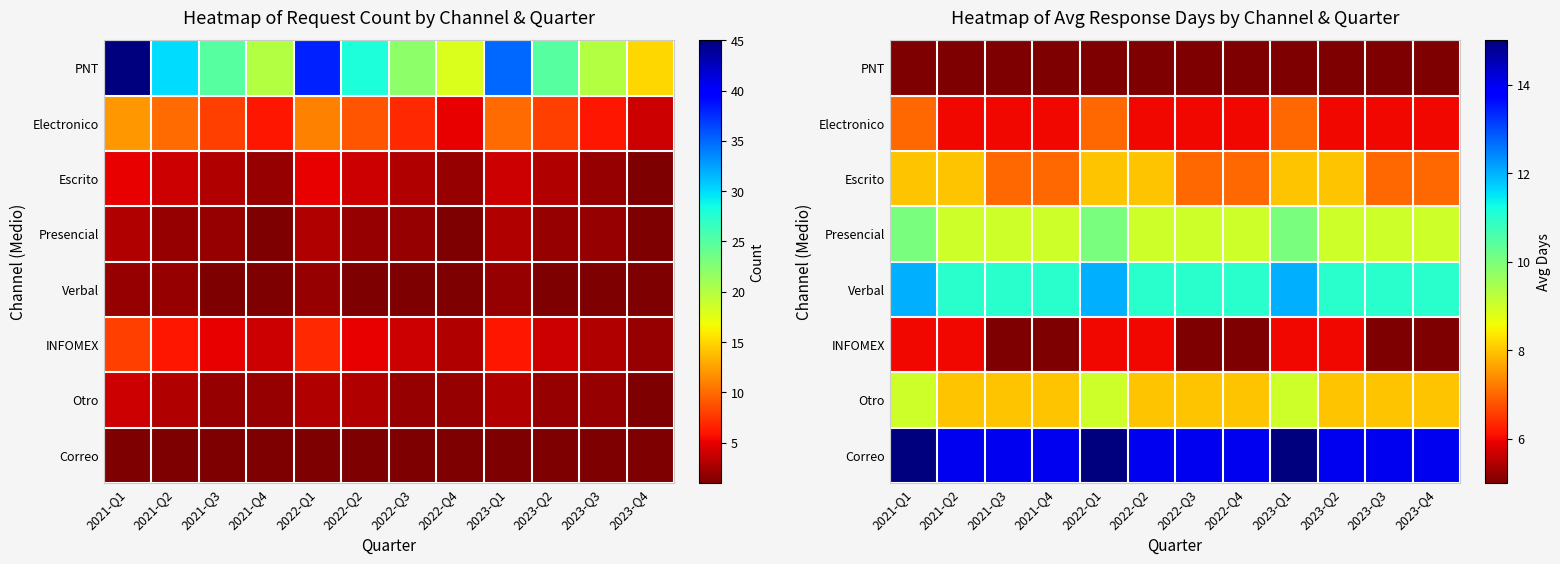

Is the value of INFOMEX at 2023-Q3 greater than the value of Presencial at 2022-Q3?

No